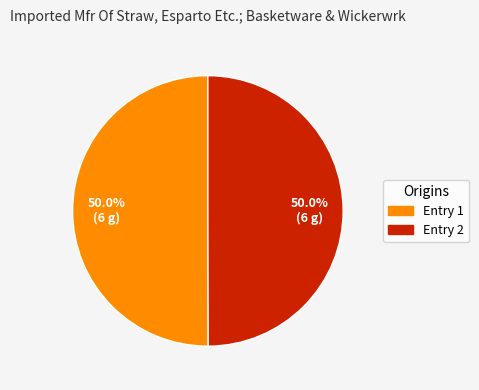

What percentage is NOT represented by Entry 2?

50.0%